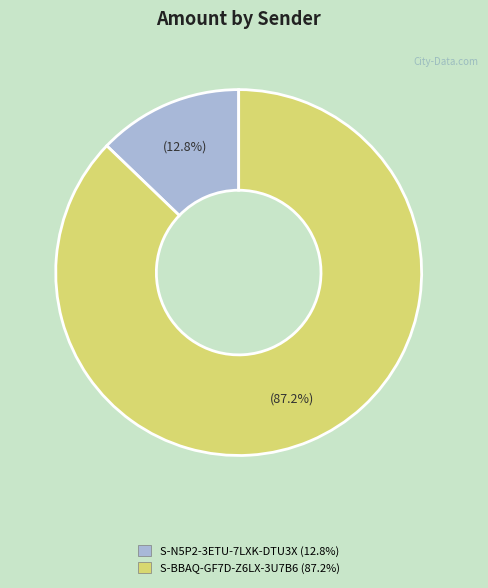

Is it true that S-BBAQ-GF7D-Z6LX-3U7B6 is 87% of the pie?

True